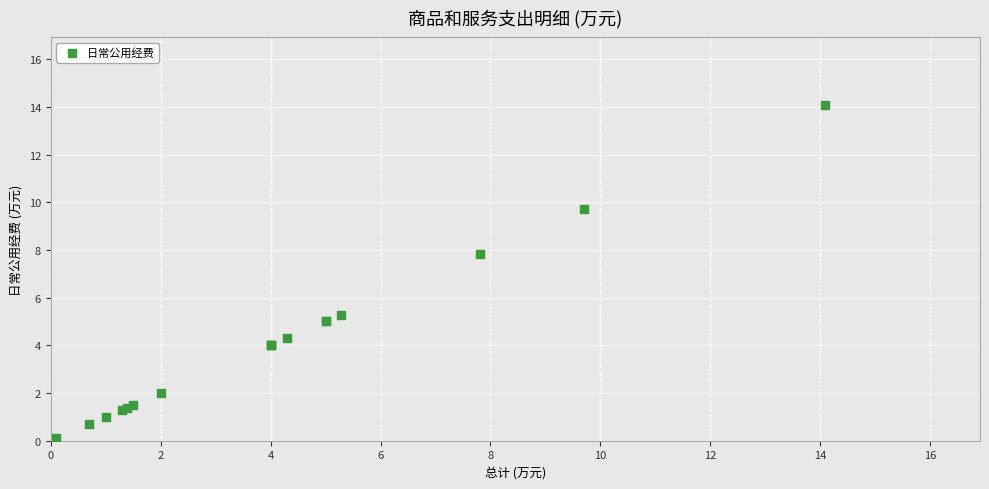

What Y value in the scatter plot is closest to 7?

7.8